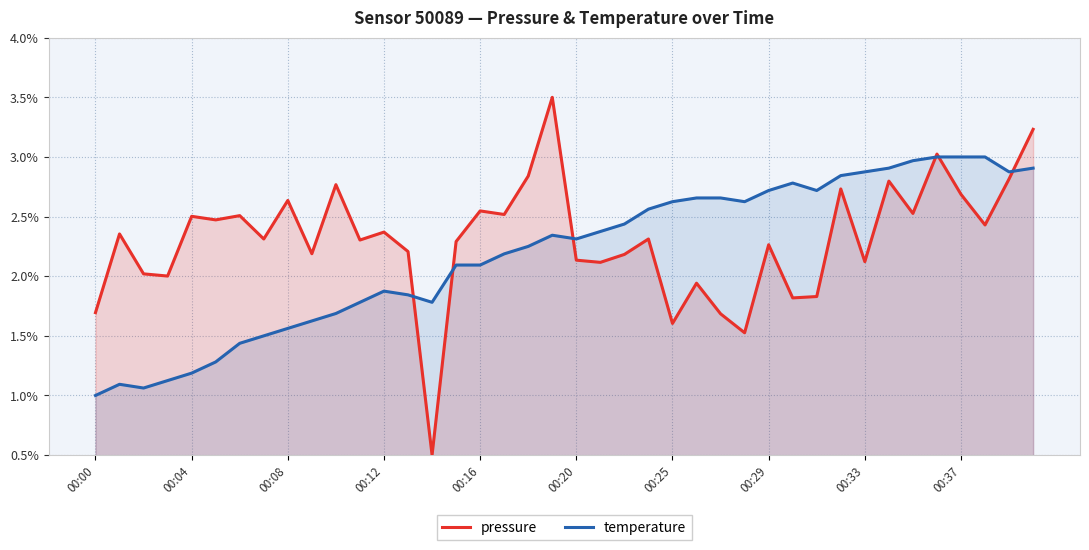

Reading left to right, list all the values displayed in this chart.

pressure: 1.7	2.4	2.0	2.0	2.5	2.5	2.5	2.3	2.6	2.2	2.8	2.3	2.4	2.2	0.5	2.3	2.5	2.5	2.8	3.5	2.1	2.1	2.2	2.3	1.6	1.9	1.7	1.5	2.3	1.8	1.8	2.7	2.1	2.8	2.5	3.0	2.7	2.4	2.8	3.2
temperature: 1.0	1.1	1.1	1.1	1.2	1.3	1.4	1.5	1.6	1.6	1.7	1.8	1.9	1.8	1.8	2.1	2.1	2.2	2.3	2.3	2.3	2.4	2.4	2.6	2.6	2.7	2.7	2.6	2.7	2.8	2.7	2.8	2.9	2.9	3.0	3.0	3.0	3.0	2.9	2.9